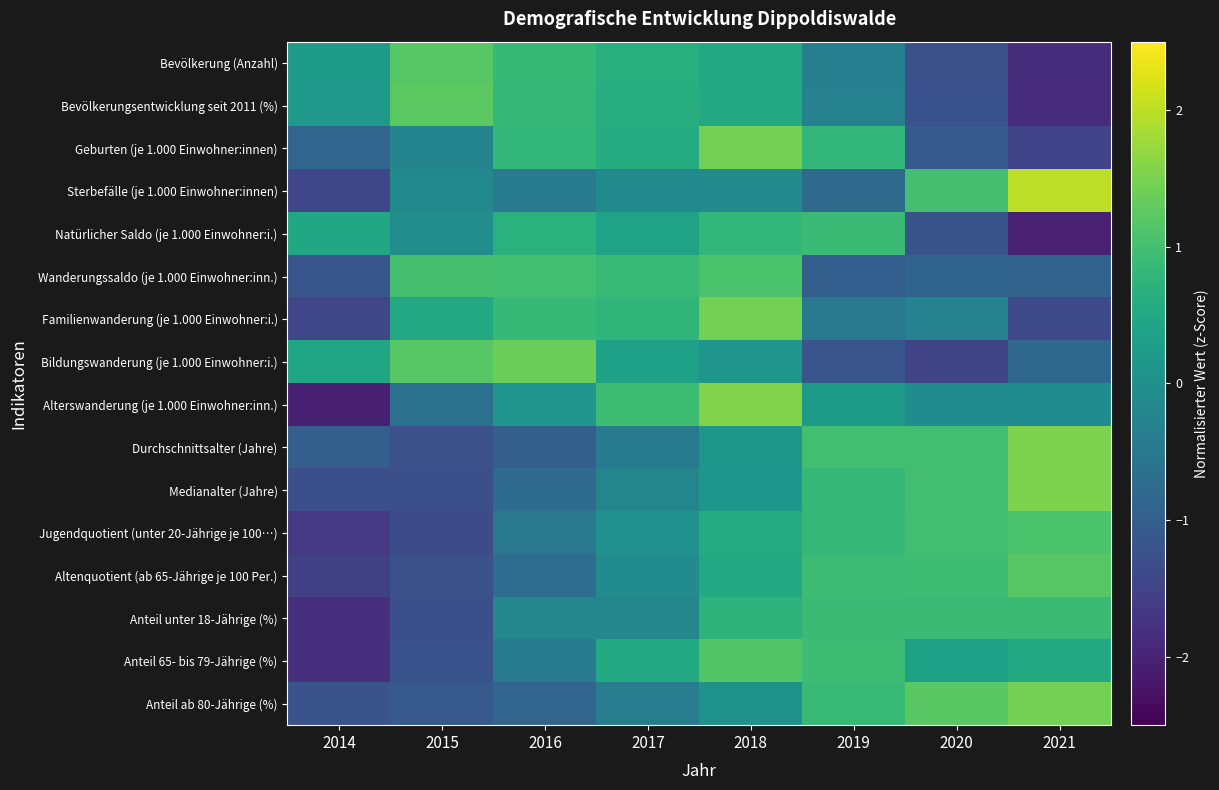

Which category has the lowest value across all series?

2014